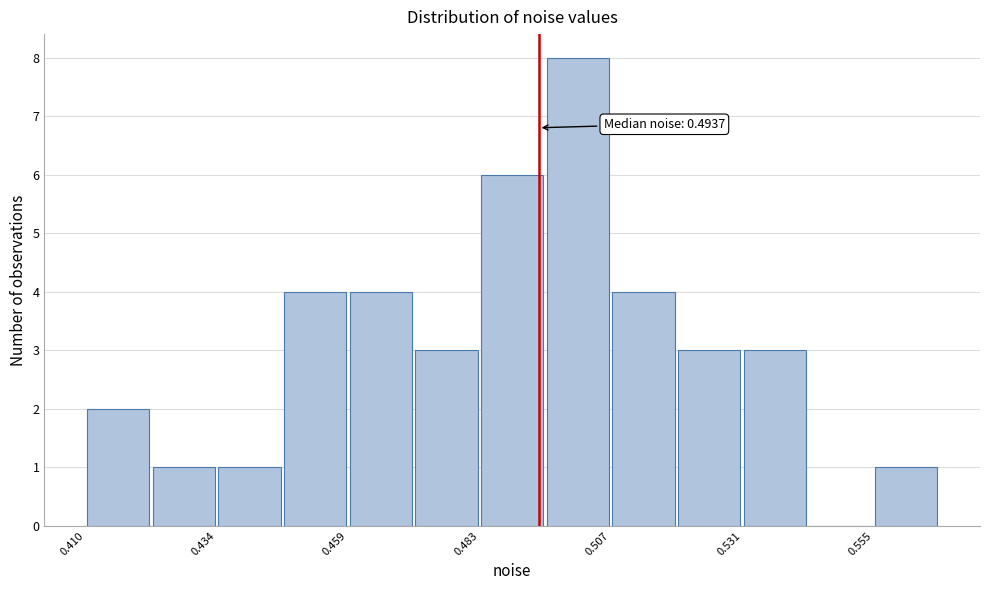

Around what value on the x-axis is the tallest bar? Give the approximate position of its centre, as read against the axis.

0.500